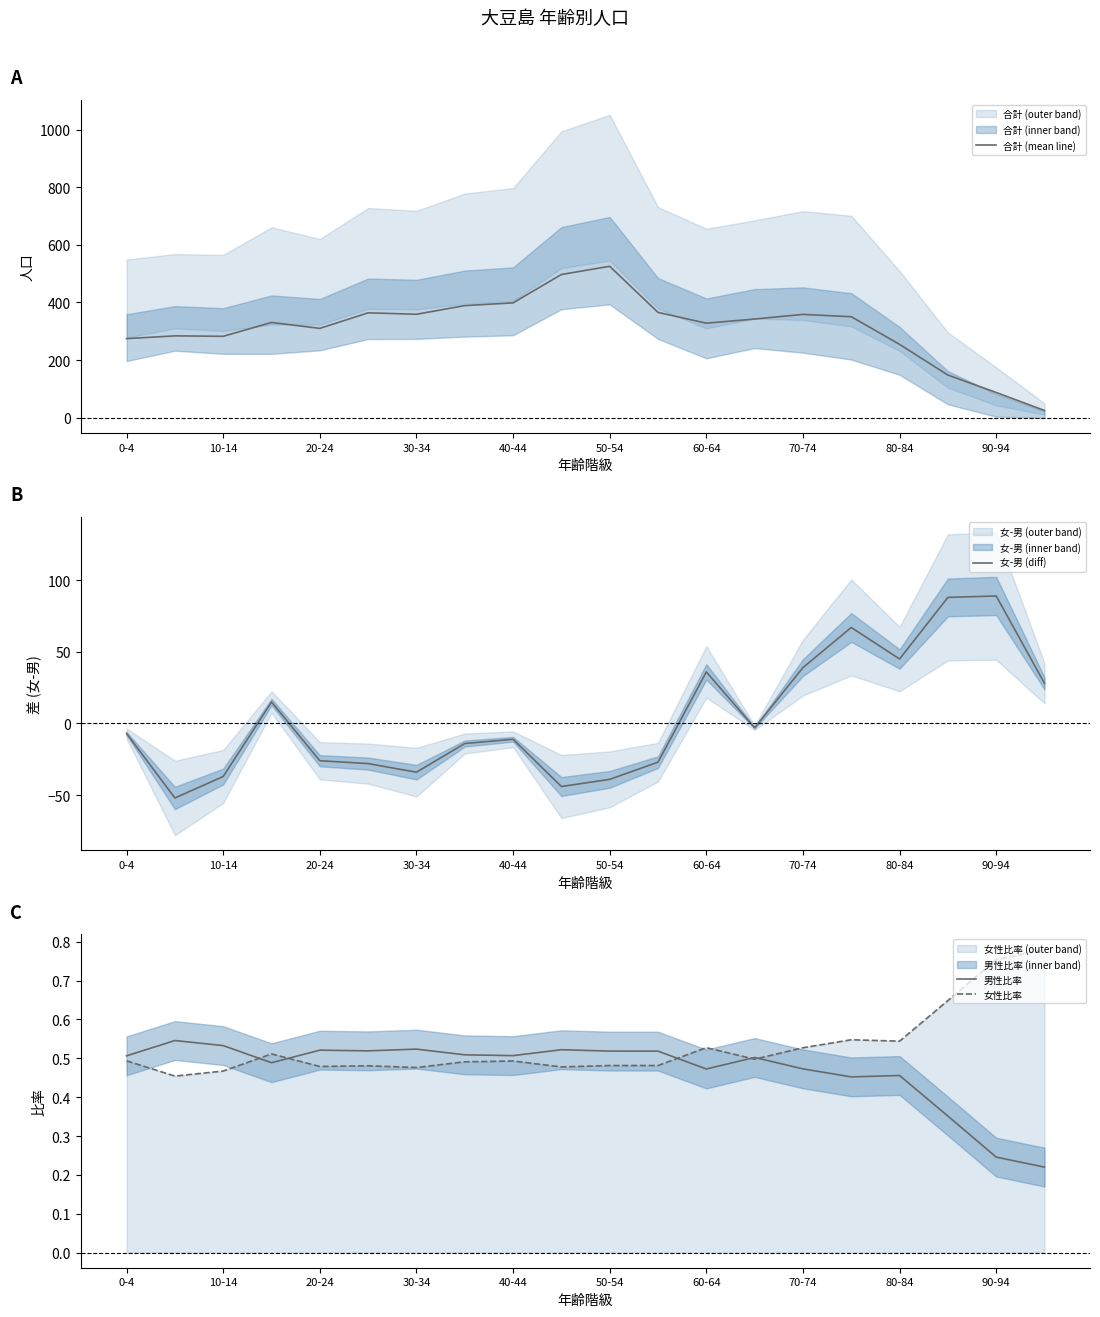

Which category has the highest value in the 合計 (mean line) series?

50-54